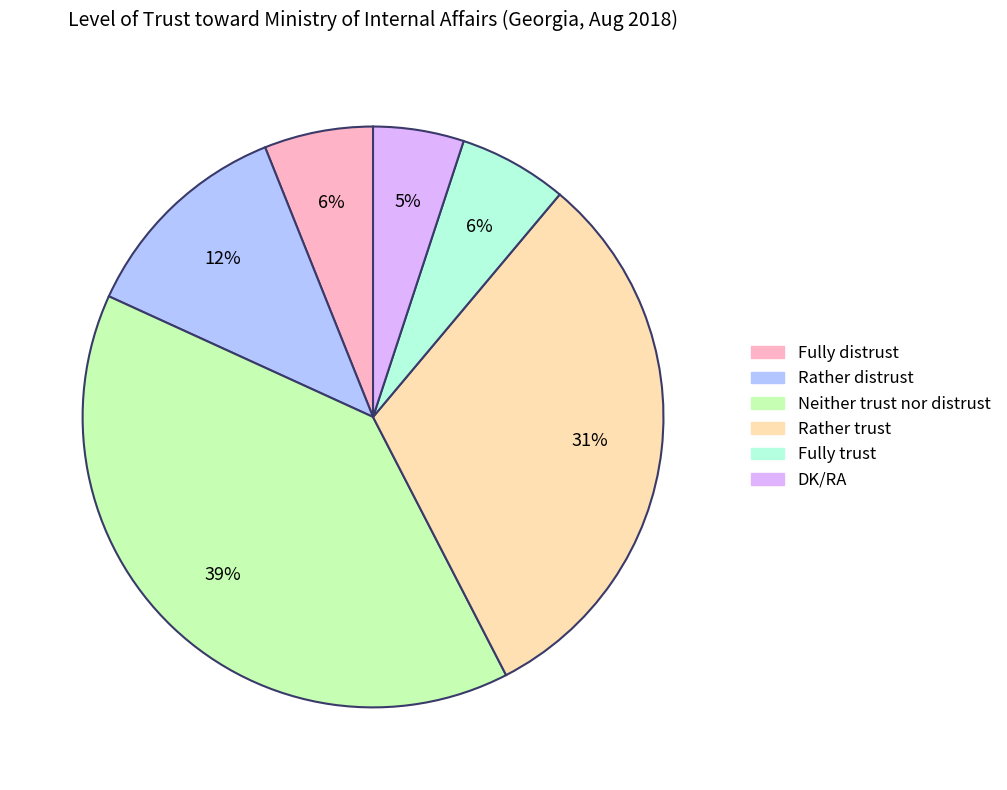

Between Rather distrust and Neither trust nor distrust, which is larger?

Neither trust nor distrust